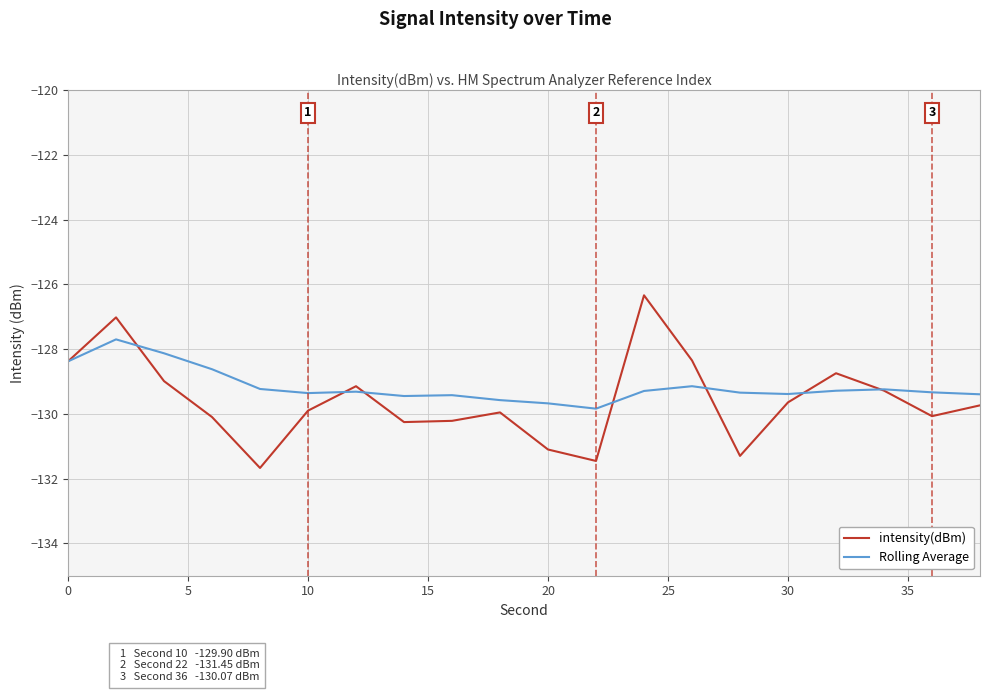

List the series in order of their peak value, highest first.

intensity(dBm), Rolling Average